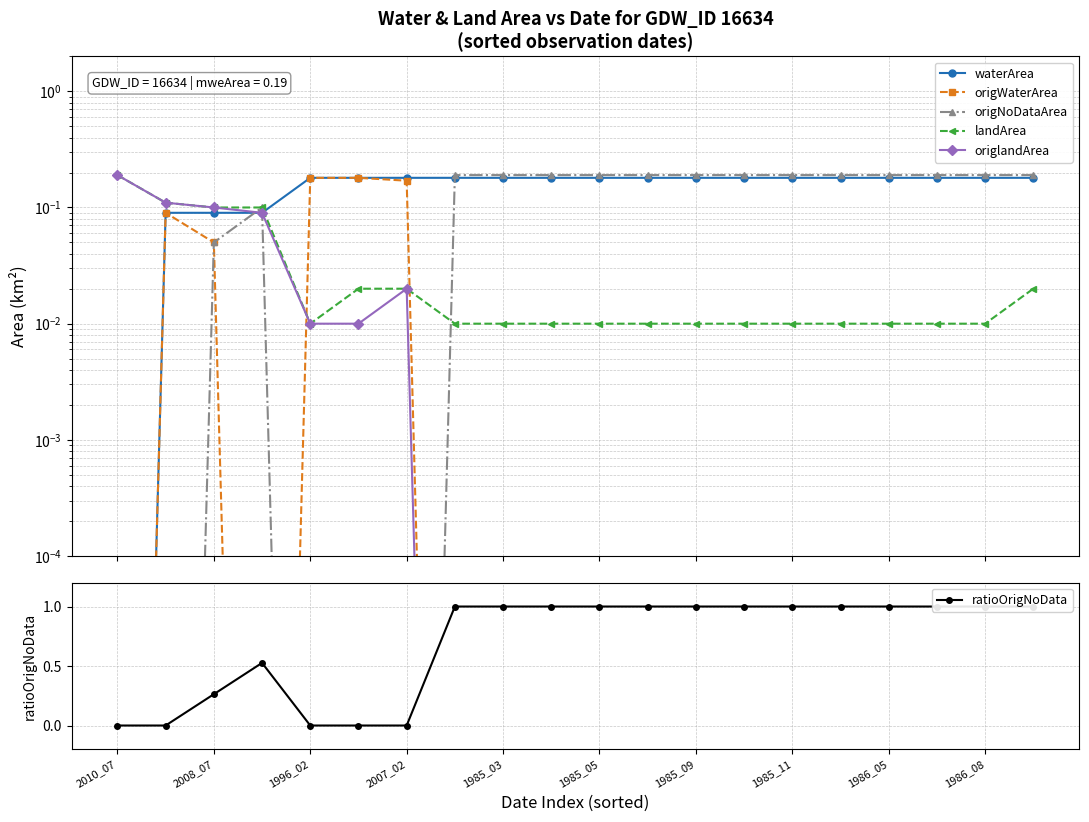

Is this an area chart (filled region under the line)?

No